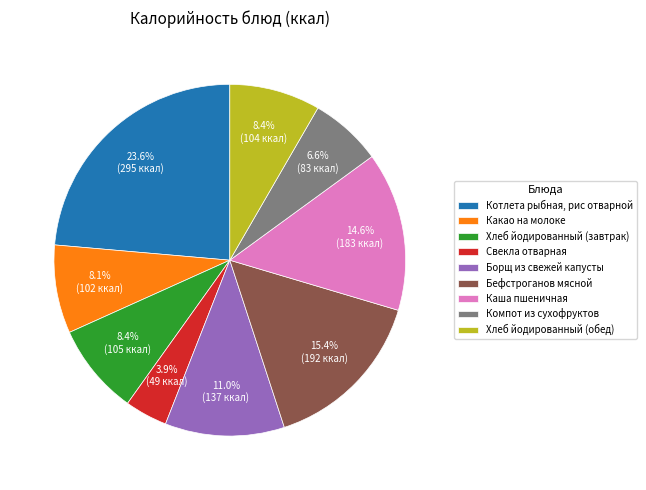

The Хлеб йодированный (обед) slice represents 8% of the pie. True or false?

True